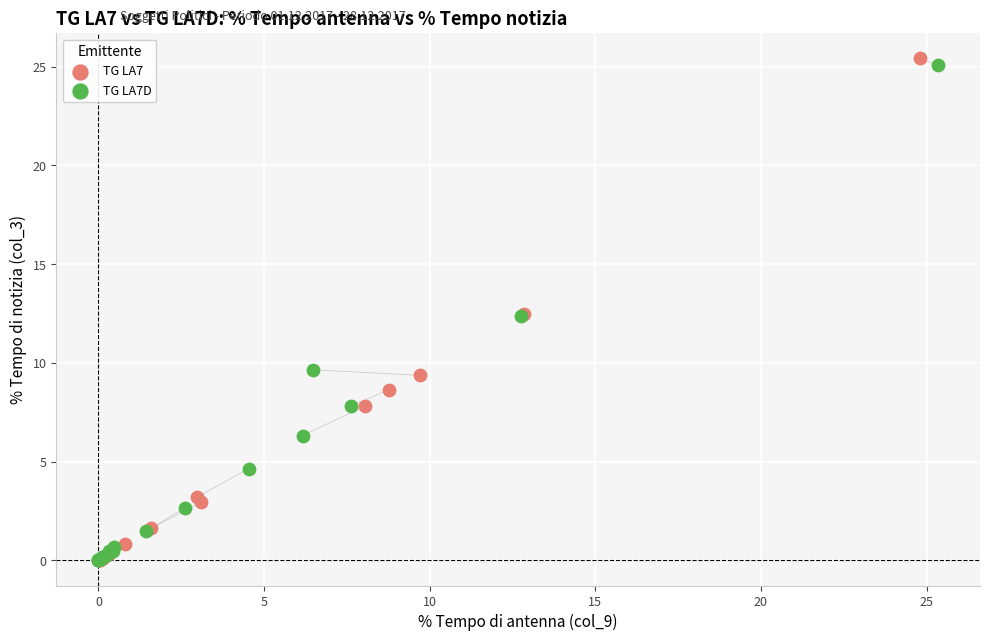

Which series has the largest Y range (max minus min)?

TG LA7